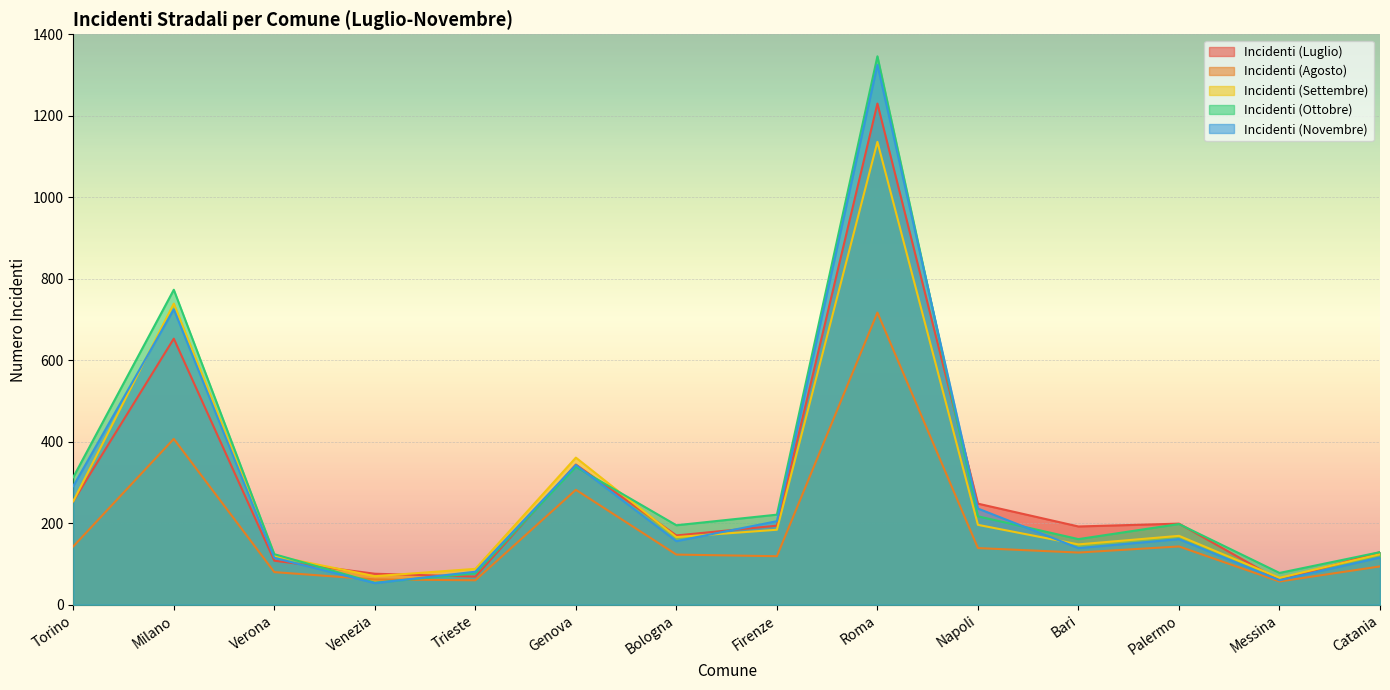

What position from the left is Roma?

9